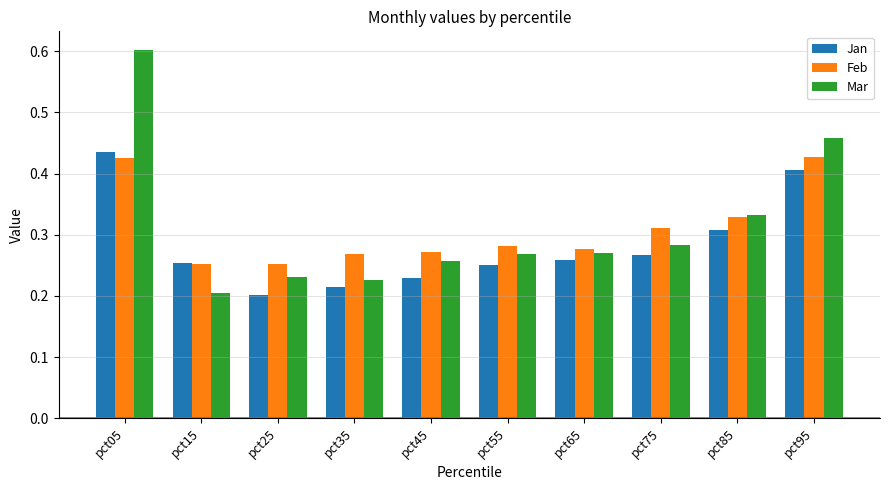

Count the number of categories in the chart.

10